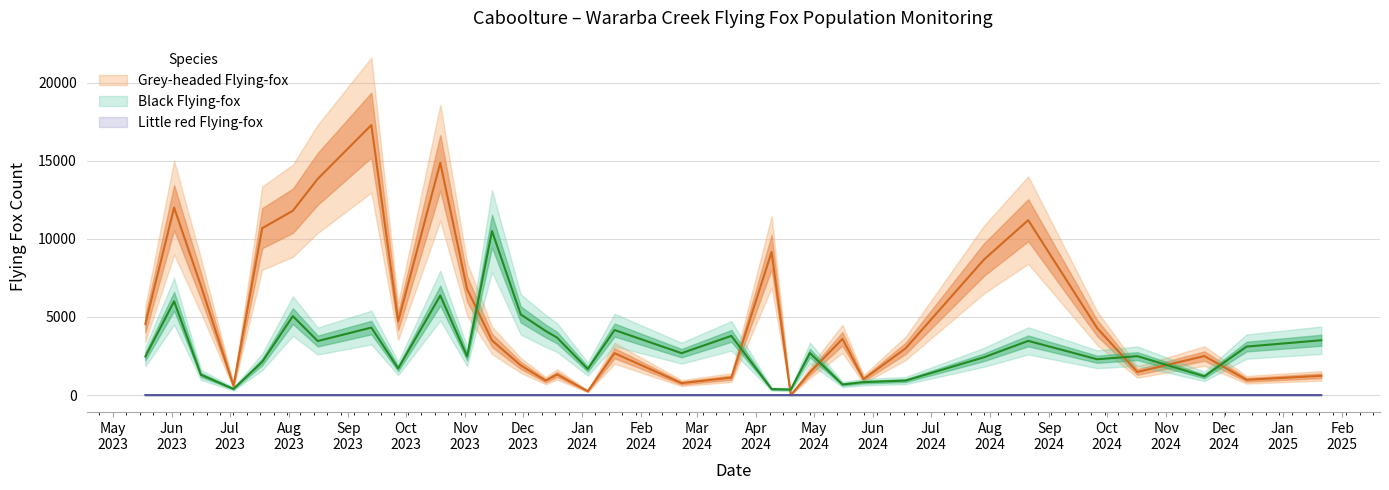

What is the highest value of the Grey-headed Flying-fox series?

17285